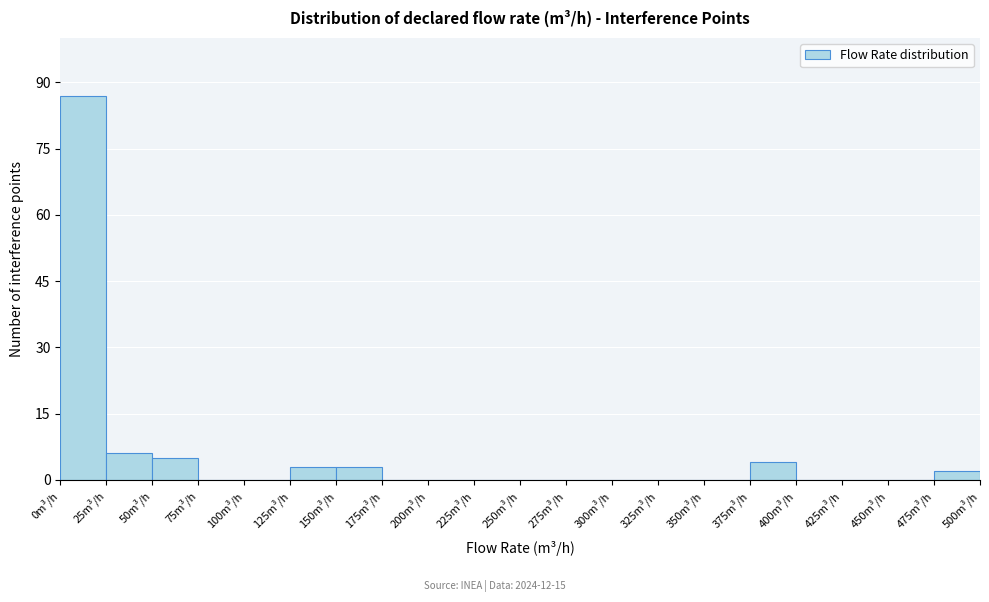

Reading left to right, list every bar in this chart as the range it spans on the x-axis followed by its height. The values are not printed on the chart, so give them approximately, as read against the axis.

0 to 25: 88
25 to 50: 6
50 to 75: 6
75 to 100: 0
100 to 125: 0
125 to 150: 4
150 to 175: 4
175 to 200: 0
200 to 225: 0
225 to 250: 0
250 to 275: 0
275 to 300: 0
300 to 325: 0
325 to 350: 0
350 to 375: 0
375 to 400: 4
400 to 425: 0
425 to 450: 0
450 to 475: 0
475 to 500: 2